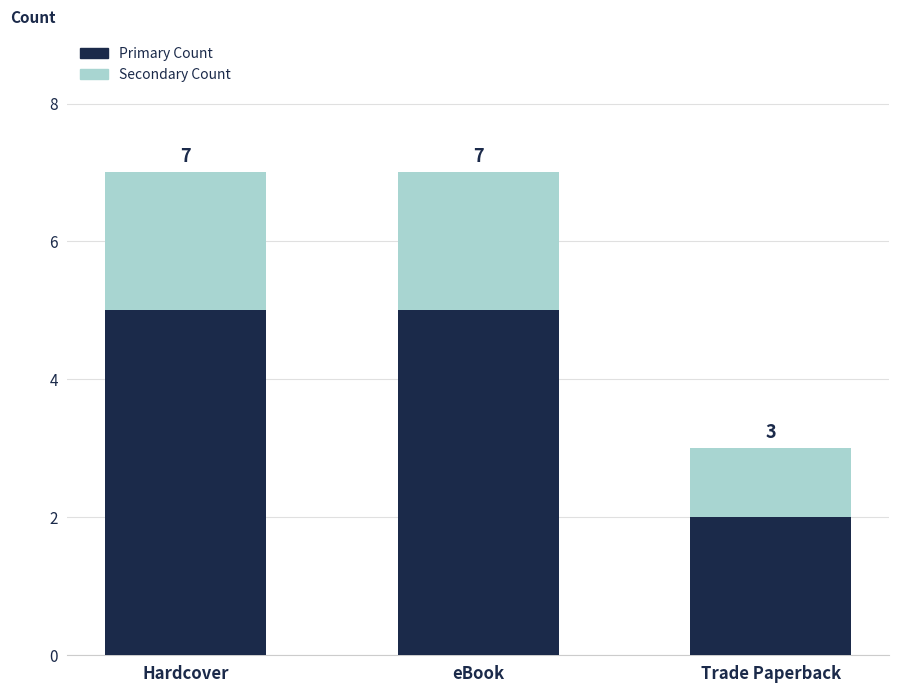

What is the difference between the second highest and minimum values in the Primary Count series?

3